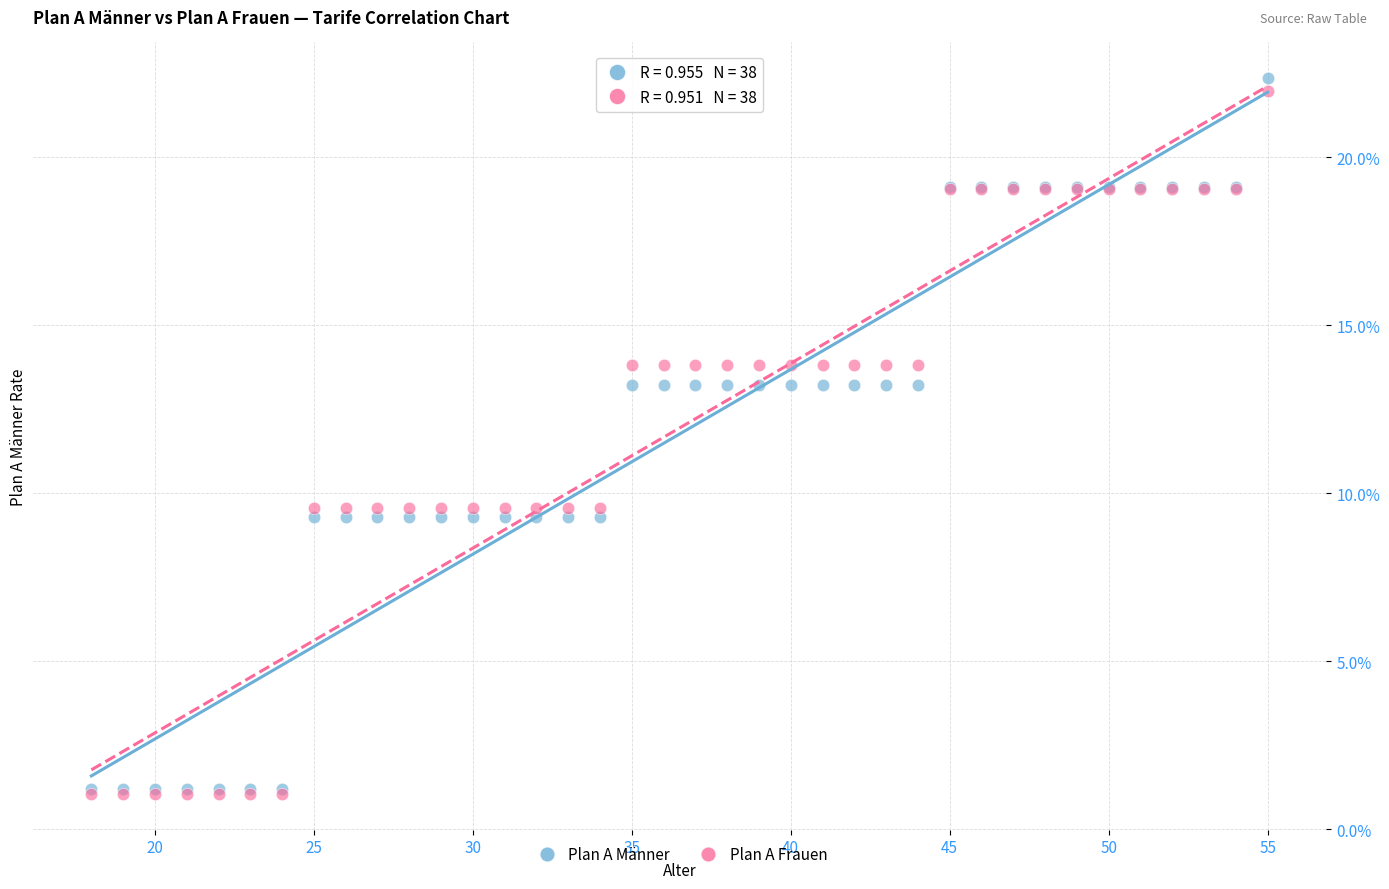

What are all the series names shown in the legend?

Plan A Männer, Plan A Frauen